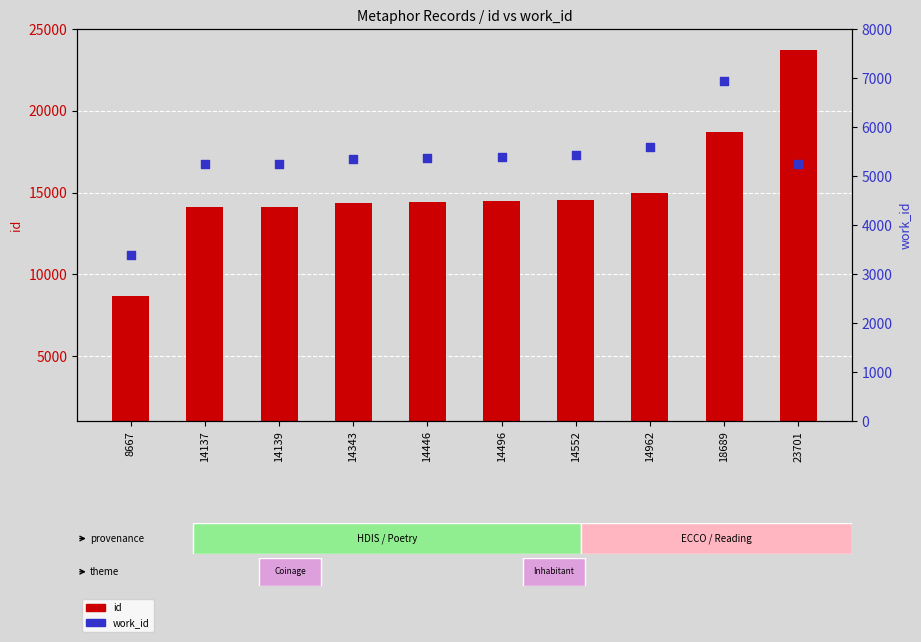

Which series reaches the maximum Y coordinate?

id